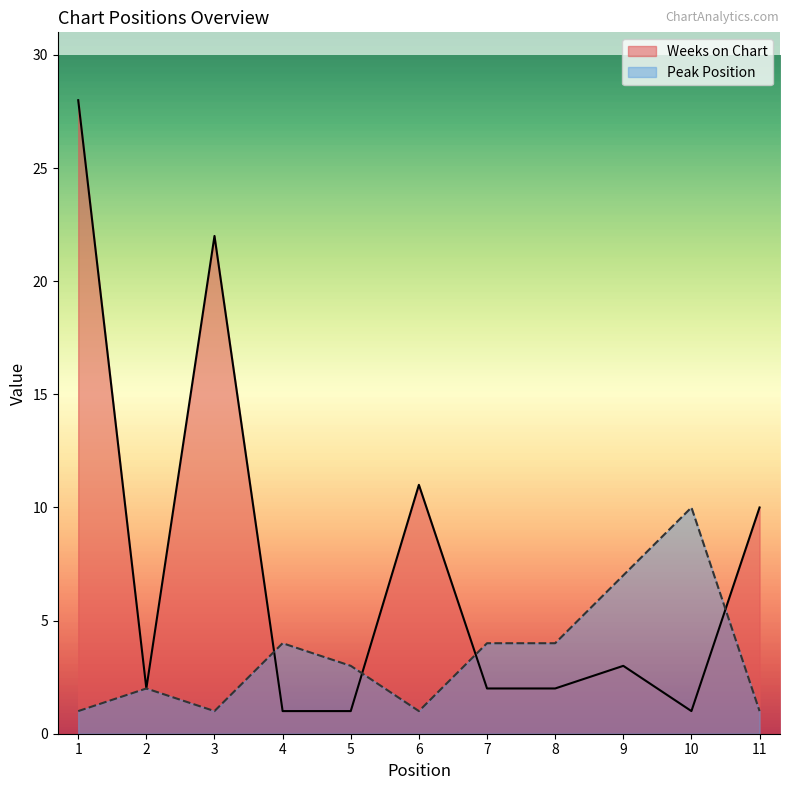

Between which two adjacent categories do Weeks on Chart and Peak Position first intersect?

3 and 4